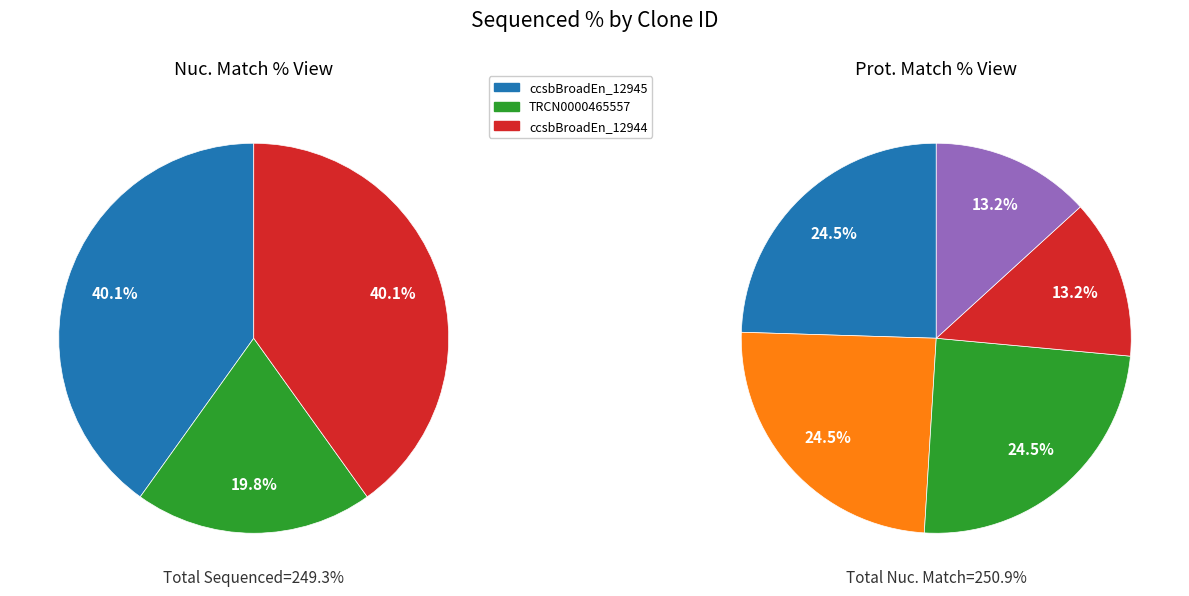

To the nearest percent, what is the average slice percentage?

20%